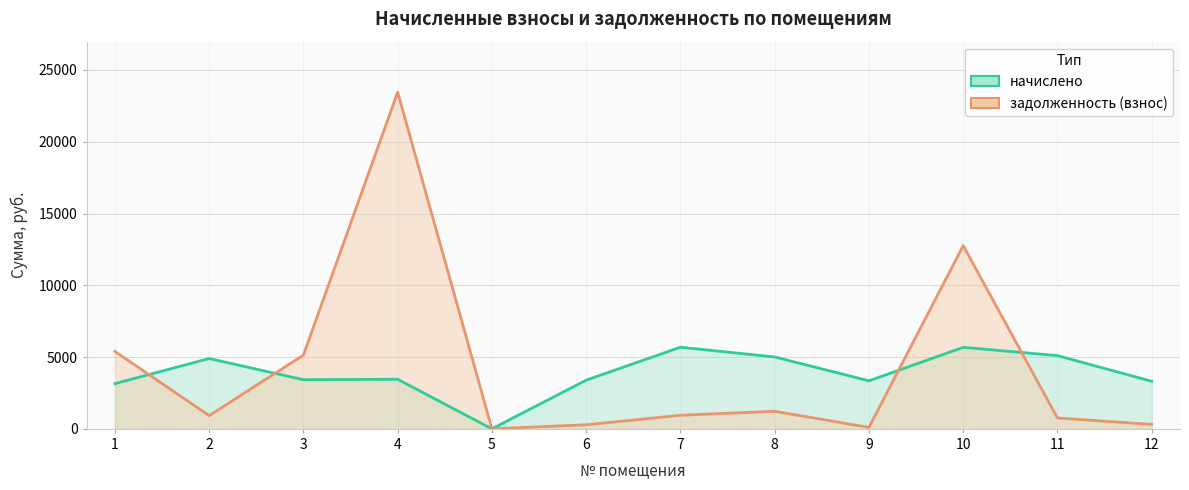

Rank the categories by начислено value from highest to lowest.

7, 10, 11, 8, 2, 4, 3, 6, 9, 12, 1, 5